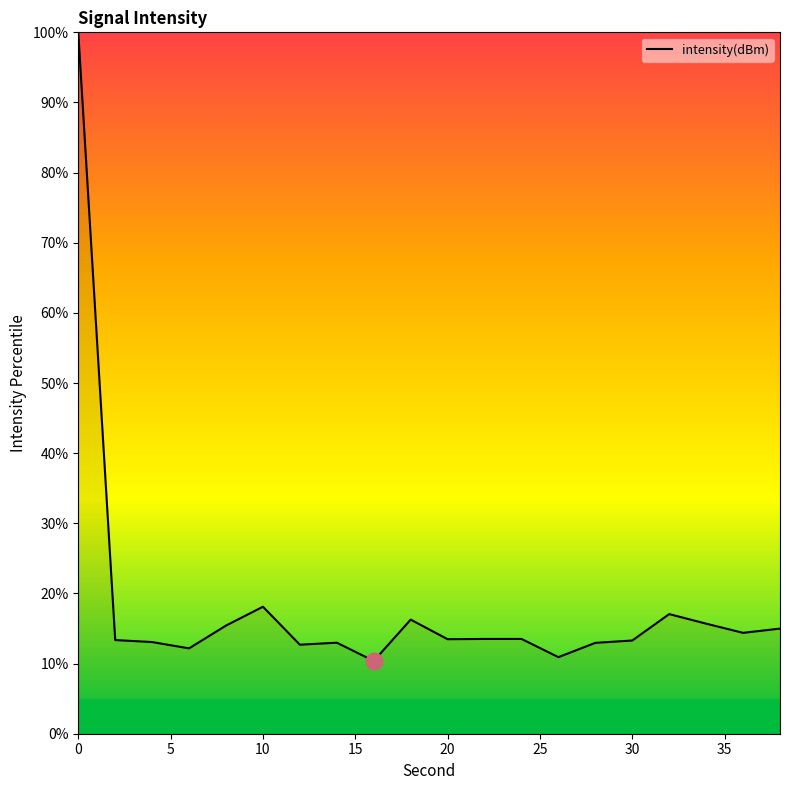

Is this an area chart (filled region under the line)?

No